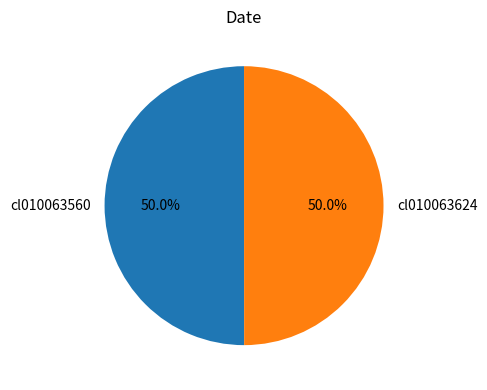

What percentage is the cl010063624 slice, to the nearest percent?

50%